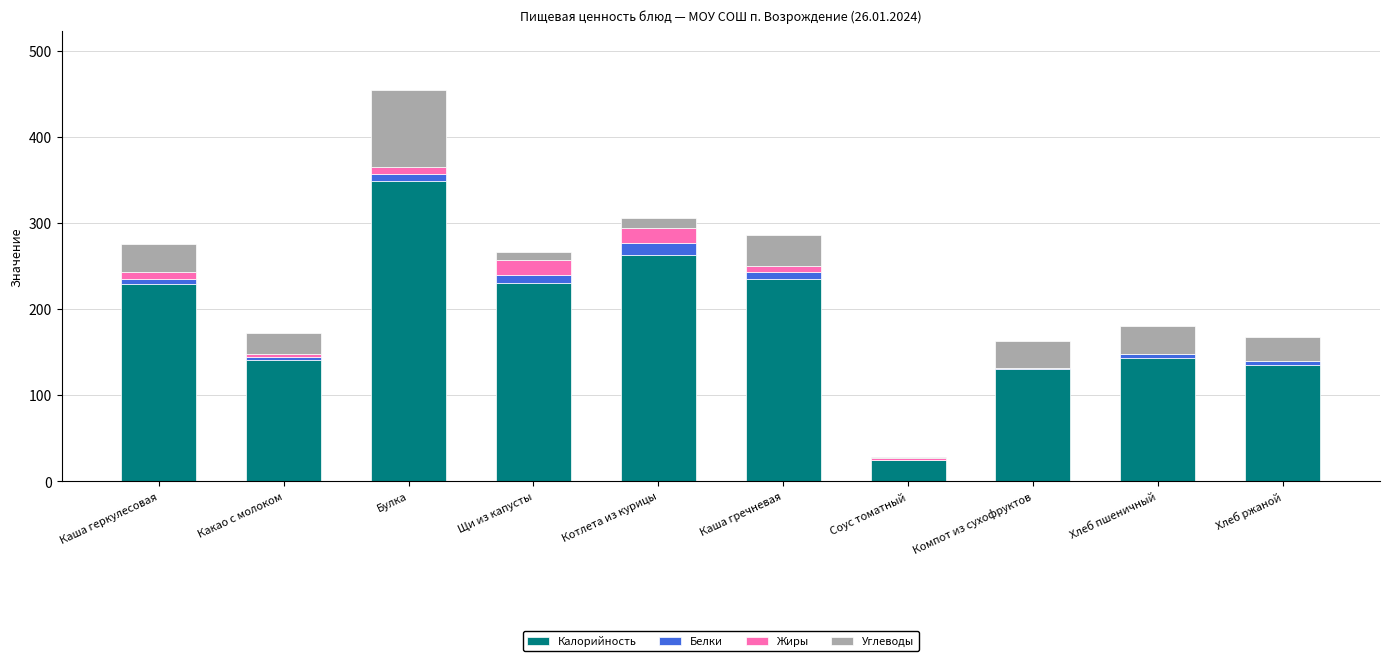

At which category is the sum across all series the highest?

Булка